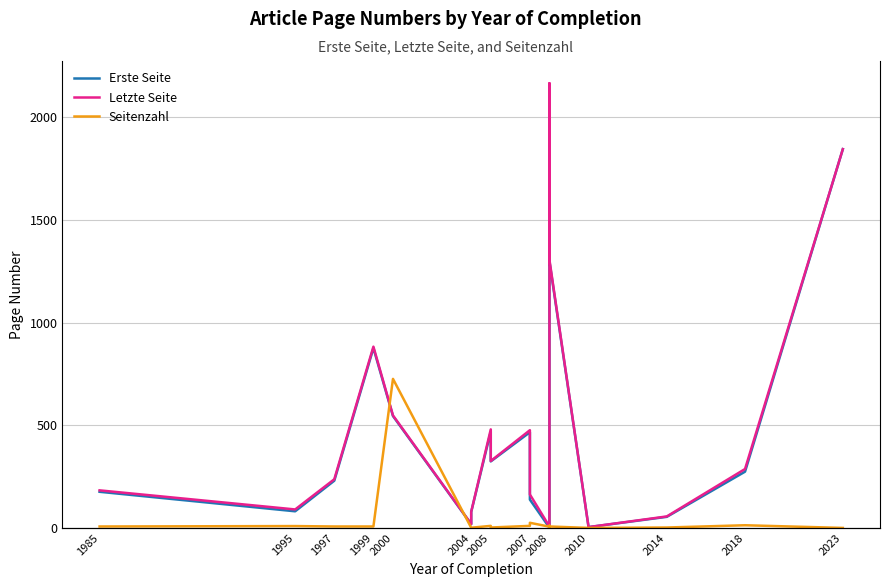

What is the sum of the Seitenzahl values at 2007 and 1999?

32